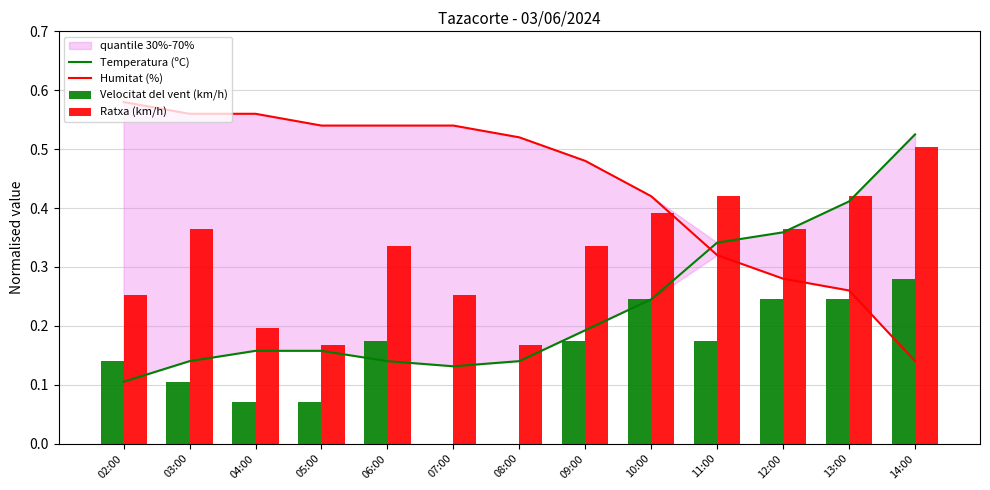

Which series has the largest total across all categories?

Humitat (%)